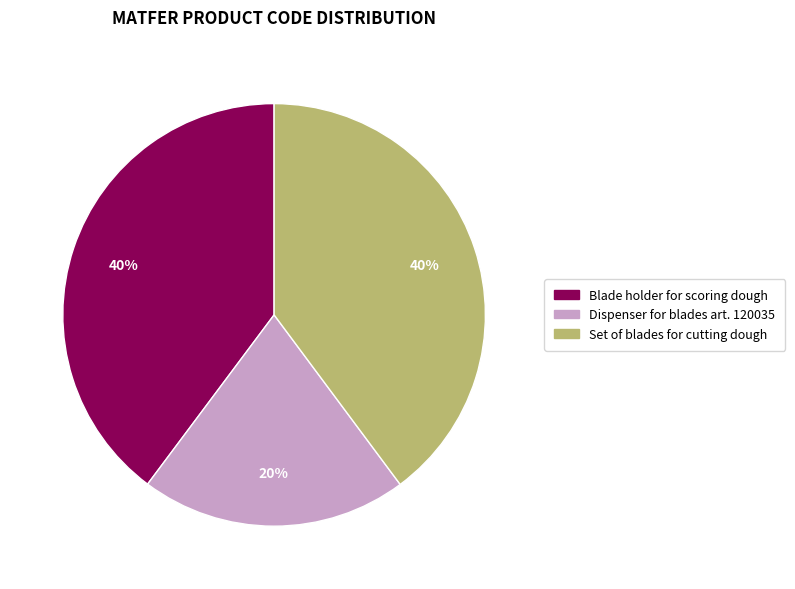

Which slice is the smallest?

Dispenser for blades art. 120035